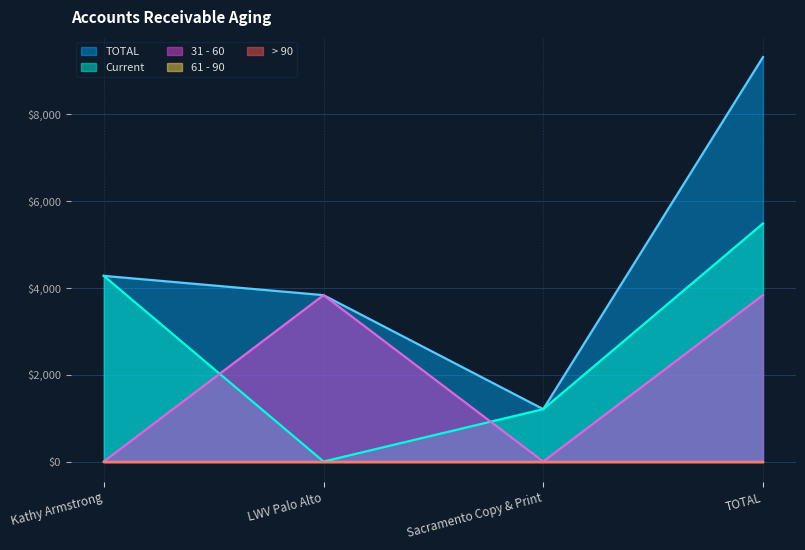

How many interior local valleys does the TOTAL series have?

1